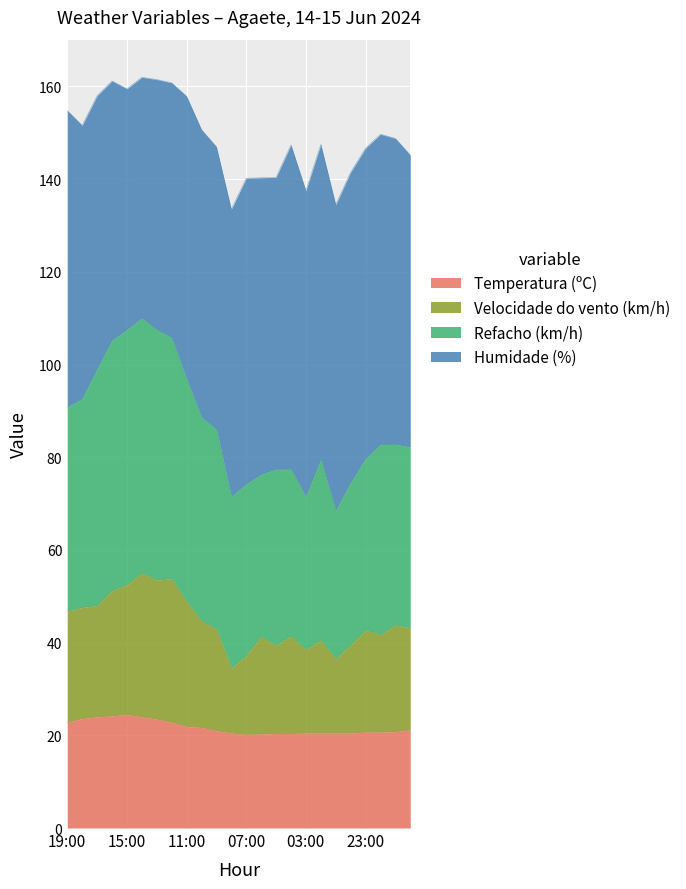

How many data points in Temperatura (ºC) are less than 21?

12